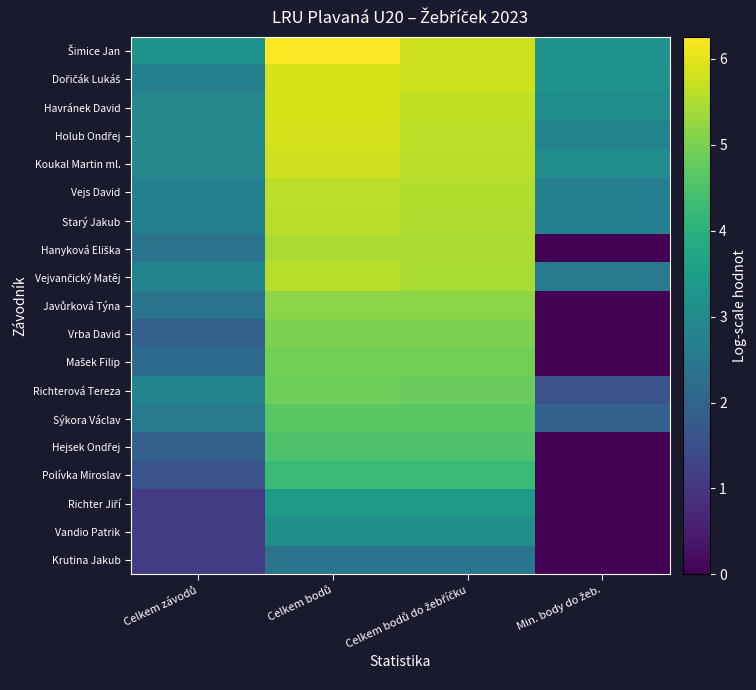

What is the greatest value displayed?

6.3